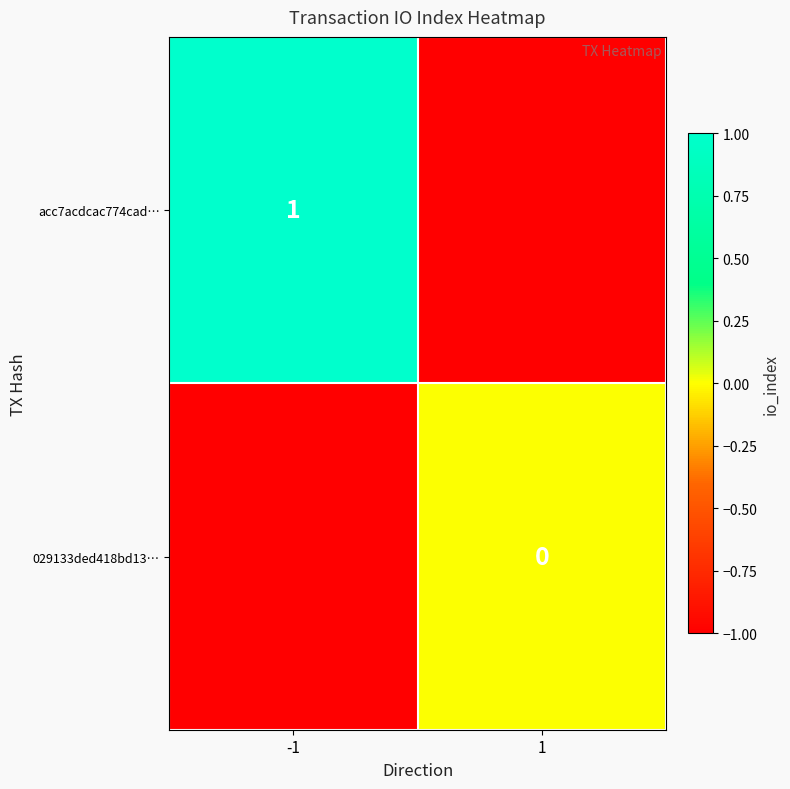

Is it true that acc7acdcac774cad… equals 2 at -1?

False